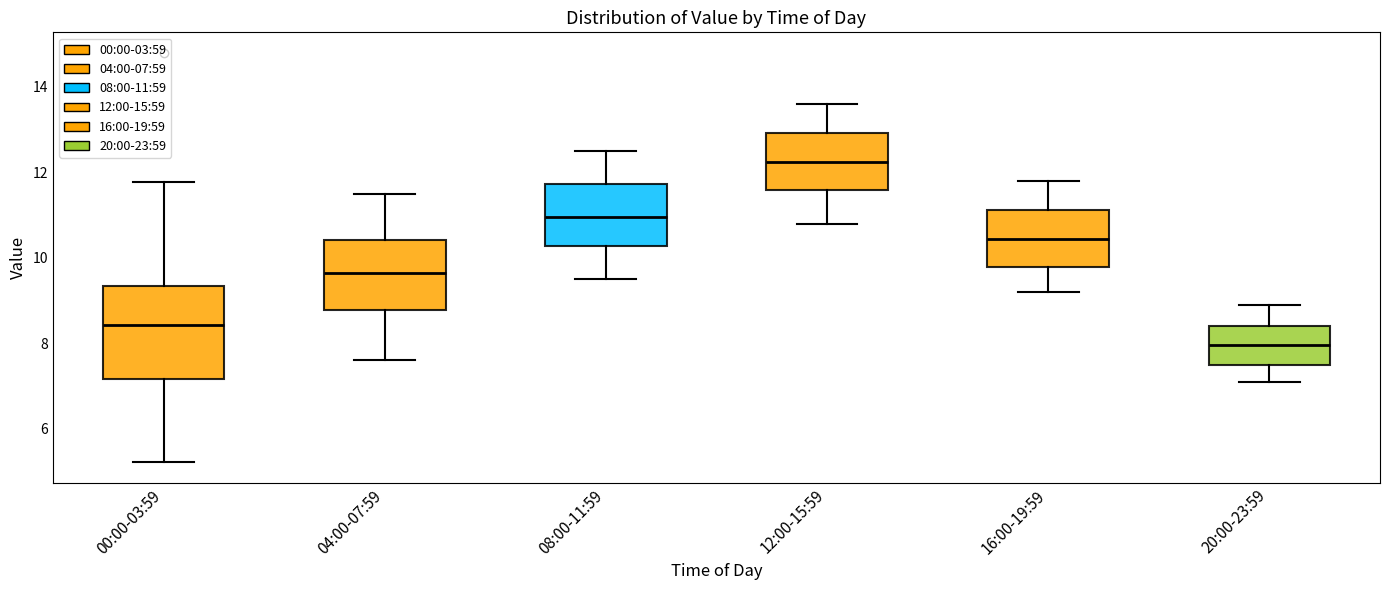

Where does the median line of the box for 12:00-15:59 sit on the y-axis? The values are not printed on the chart, so give them approximately, as read against the axis.

12.2